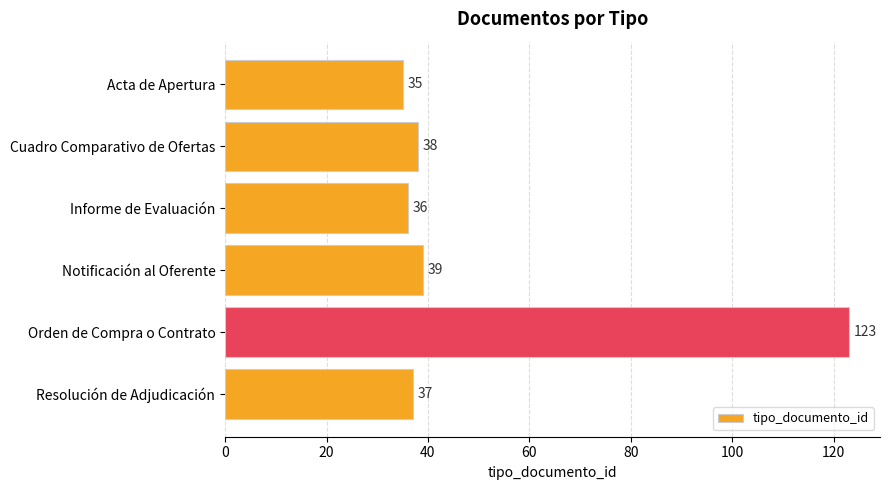

What is the sum of all values?

308